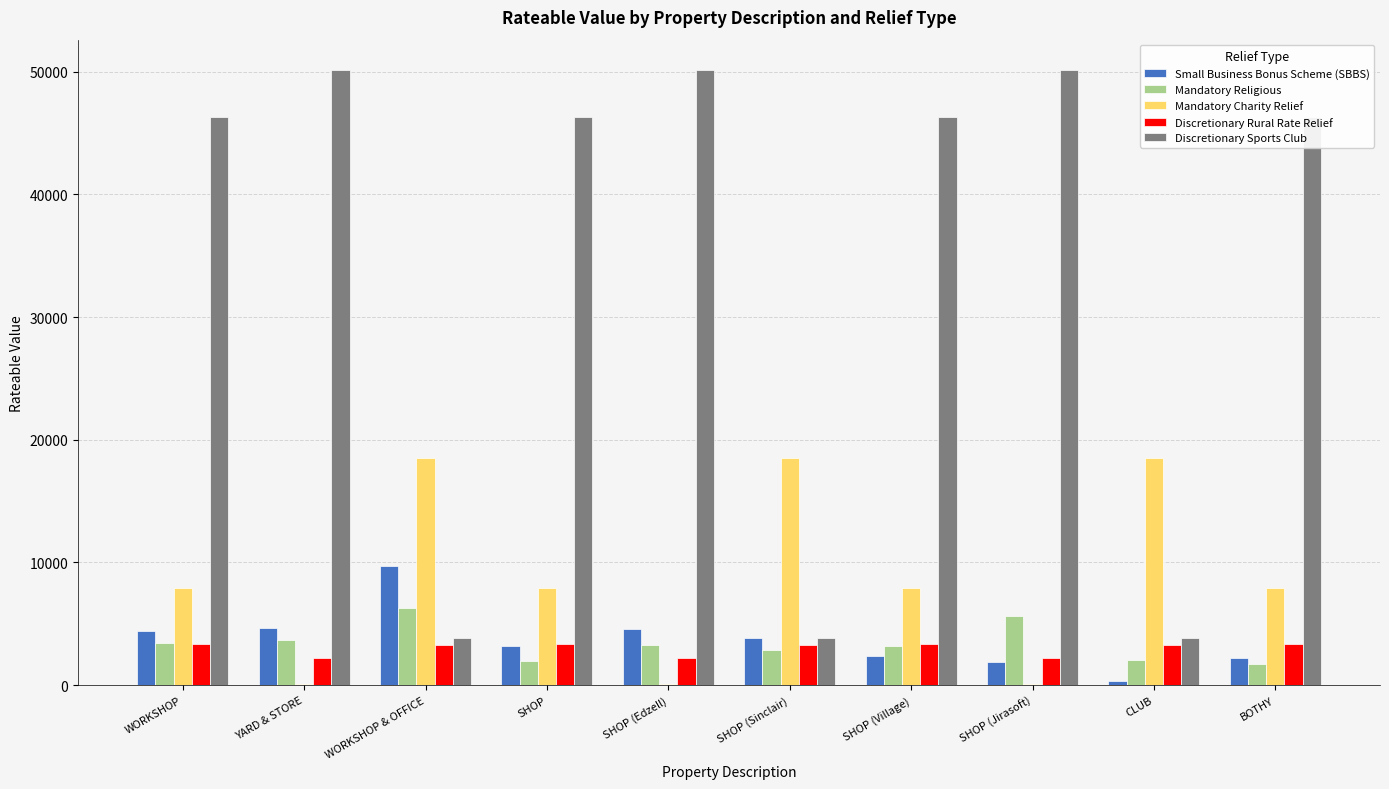

What is the maximum value for Discretionary Rural Rate Relief?

3350